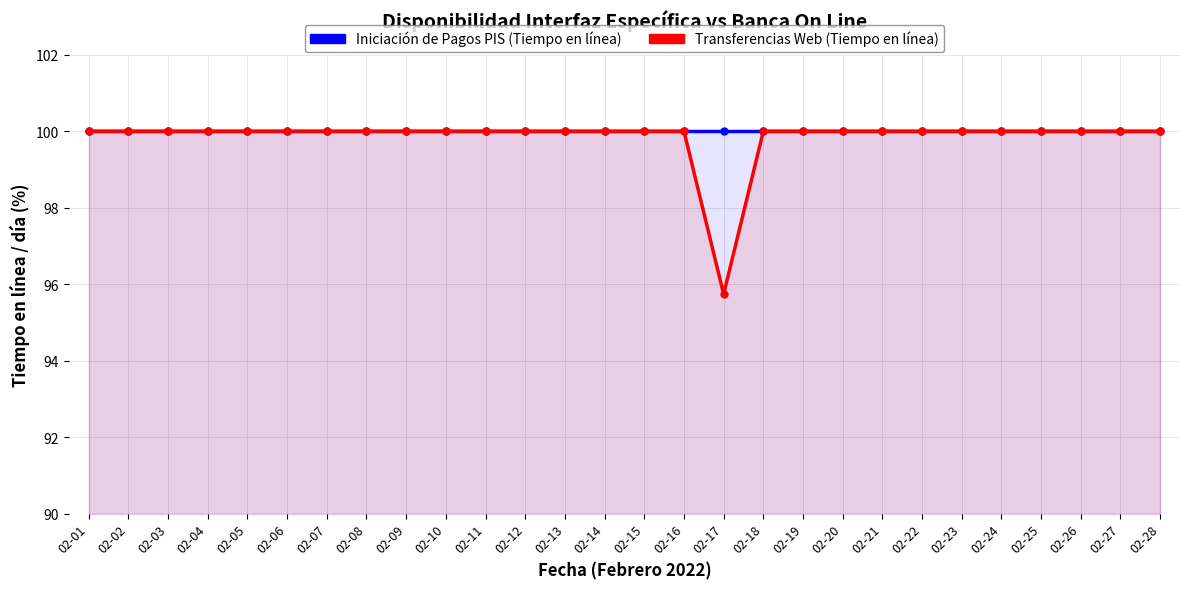

Reading right to left, list all the values displayed in this chart.

Iniciación de Pagos PIS (Tiempo en línea): 02-28=100.0	02-27=100.0	02-26=100.0	02-25=100.0	02-24=100.0	02-23=100.0	02-22=100.0	02-21=100.0	02-20=100.0	02-19=100.0	02-18=100.0	02-17=100.0	02-16=100.0	02-15=100.0	02-14=100.0	02-13=100.0	02-12=100.0	02-11=100.0	02-10=100.0	02-09=100.0	02-08=100.0	02-07=100.0	02-06=100.0	02-05=100.0	02-04=100.0	02-03=100.0	02-02=100.0	02-01=100.0
Transferencias Web (Tiempo en línea): 02-28=100.0	02-27=100.0	02-26=100.0	02-25=100.0	02-24=100.0	02-23=100.0	02-22=100.0	02-21=100.0	02-20=100.0	02-19=100.0	02-18=100.0	02-17=95.7	02-16=100.0	02-15=100.0	02-14=100.0	02-13=100.0	02-12=100.0	02-11=100.0	02-10=100.0	02-09=100.0	02-08=100.0	02-07=100.0	02-06=100.0	02-05=100.0	02-04=100.0	02-03=100.0	02-02=100.0	02-01=100.0